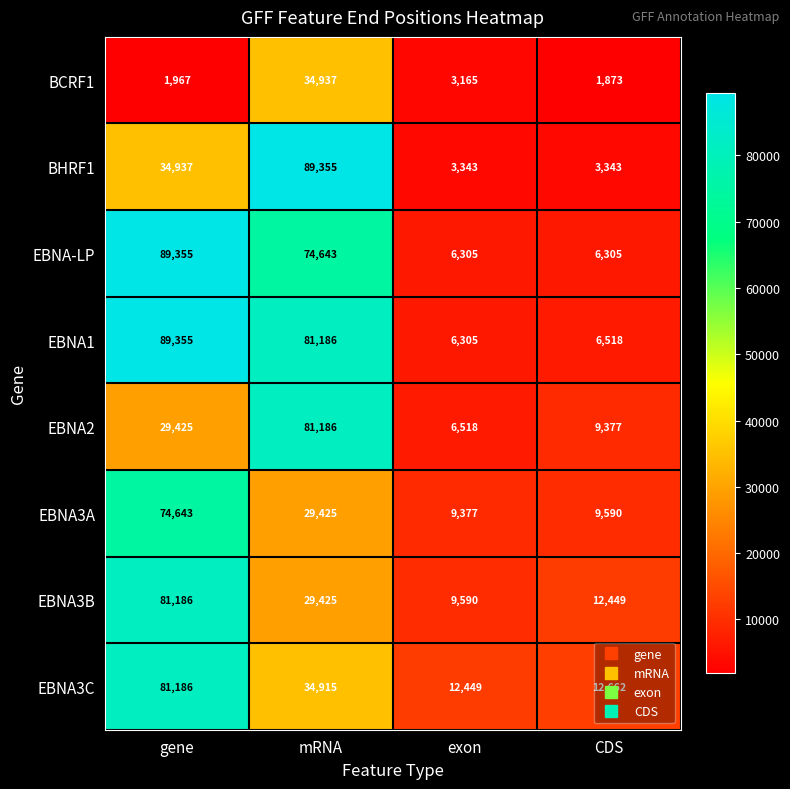

Which series has the widest spread of values?

BHRF1